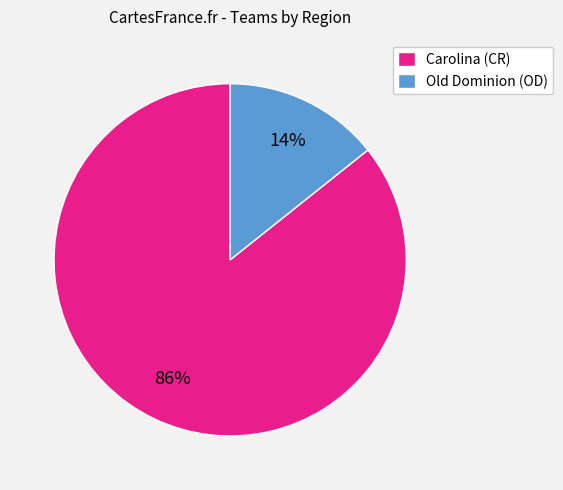

Rank the categories by value from lowest to highest.

Old Dominion (OD), Carolina (CR)